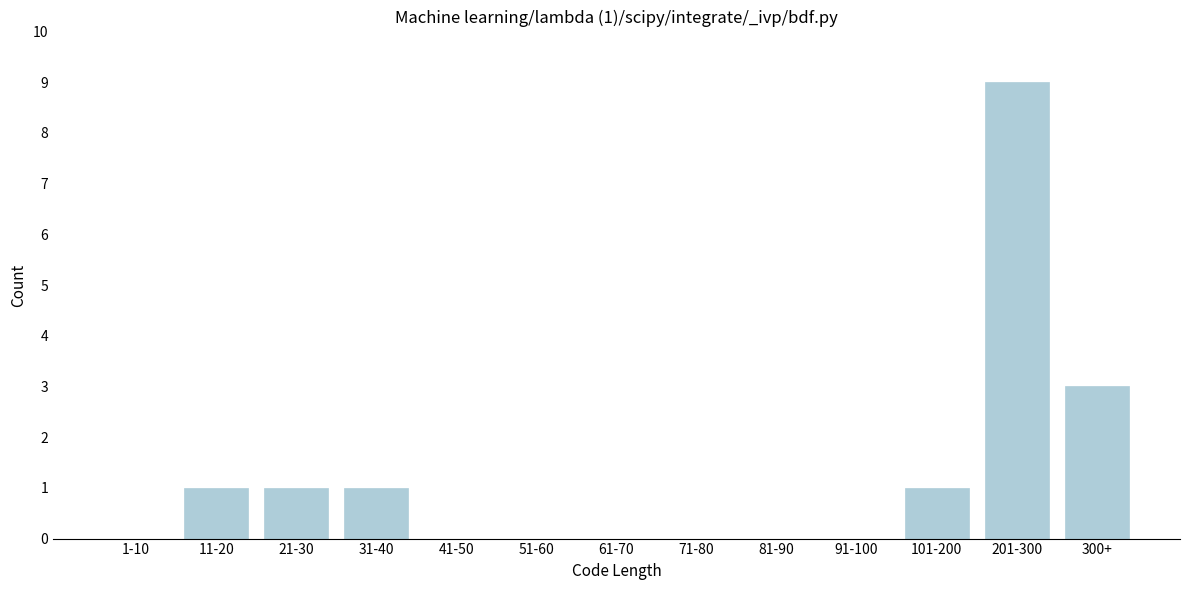

Reading right to left, what are all the values shown in this chart?

300+=3	201-300=9	101-200=1	91-100=0	81-90=0	71-80=0	61-70=0	51-60=0	41-50=0	31-40=1	21-30=1	11-20=1	1-10=0